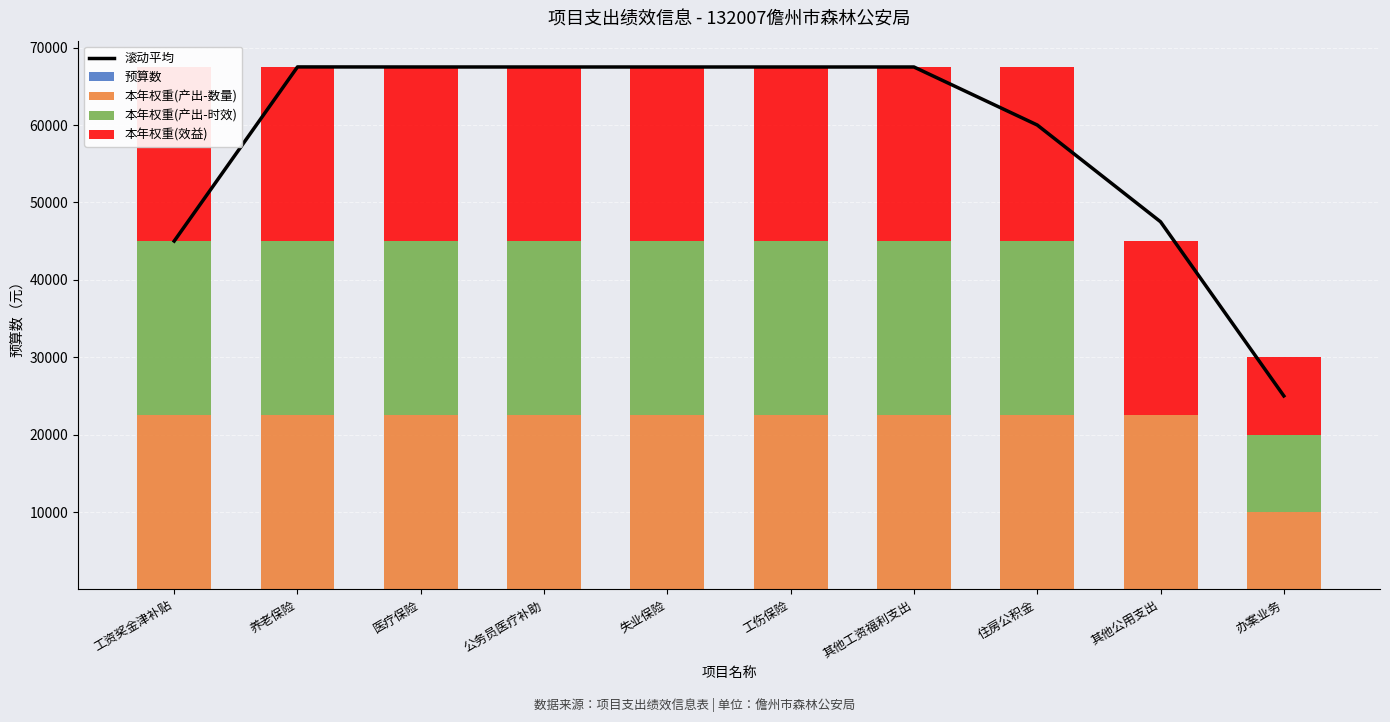

Reading left to right, extract all data points from this chart.

滚动平均: 工资奖金津补贴=45009.9	养老保险=67510.5	医疗保险=67502.7	公务员医疗补助=67501.6	失业保险=67501.0	工伤保险=67500.7	其他工资福利支出=67501.7	住房公积金=60004.6	其他公用支出=47504.7	办案业务=25003.8
预算数: 工资奖金津补贴=26.2	养老保险=3.5	医疗保险=1.9	公务员医疗补助=2.8	失业保险=0.1	工伤保险=0.0	其他工资福利支出=2.0	住房公积金=3.0	其他公用支出=8.8	办案业务=2.5
本年权重(产出-数量): 工资奖金津补贴=22500.0	养老保险=22500.0	医疗保险=22500.0	公务员医疗补助=22500.0	失业保险=22500.0	工伤保险=22500.0	其他工资福利支出=22500.0	住房公积金=22500.0	其他公用支出=22500.0	办案业务=10000.0
本年权重(产出-时效): 工资奖金津补贴=22500.0	养老保险=22500.0	医疗保险=22500.0	公务员医疗补助=22500.0	失业保险=22500.0	工伤保险=22500.0	其他工资福利支出=22500.0	住房公积金=22500.0	其他公用支出=0.0	办案业务=10000.0
本年权重(效益): 工资奖金津补贴=22500.0	养老保险=22500.0	医疗保险=22500.0	公务员医疗补助=22500.0	失业保险=22500.0	工伤保险=22500.0	其他工资福利支出=22500.0	住房公积金=22500.0	其他公用支出=22500.0	办案业务=10000.0